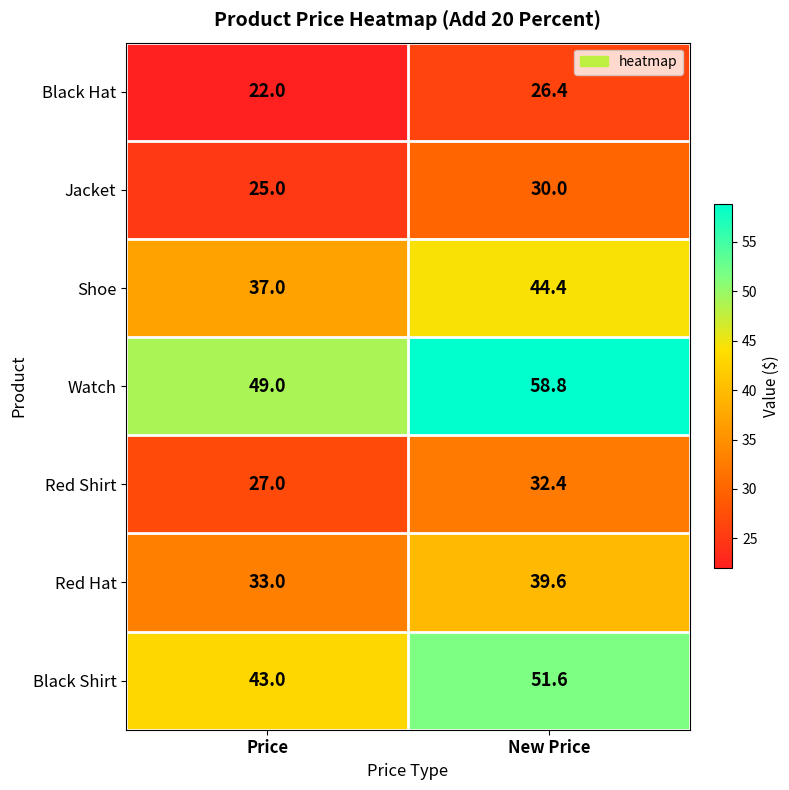

What is the average value of the Jacket series?

27.5